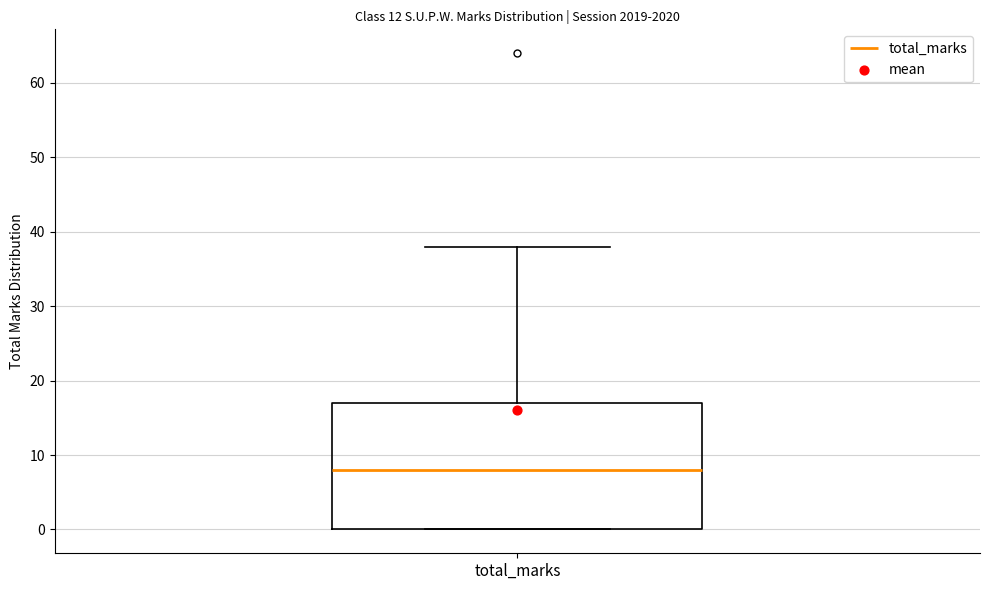

Transcribe this box plot: give where the median line is, the range the box spans, and where the two whiskers end, as read against the y-axis. The values are not printed on the chart, so give them approximately, as read against the axis.

median 8, box 0 to 17, whiskers 0 to 38